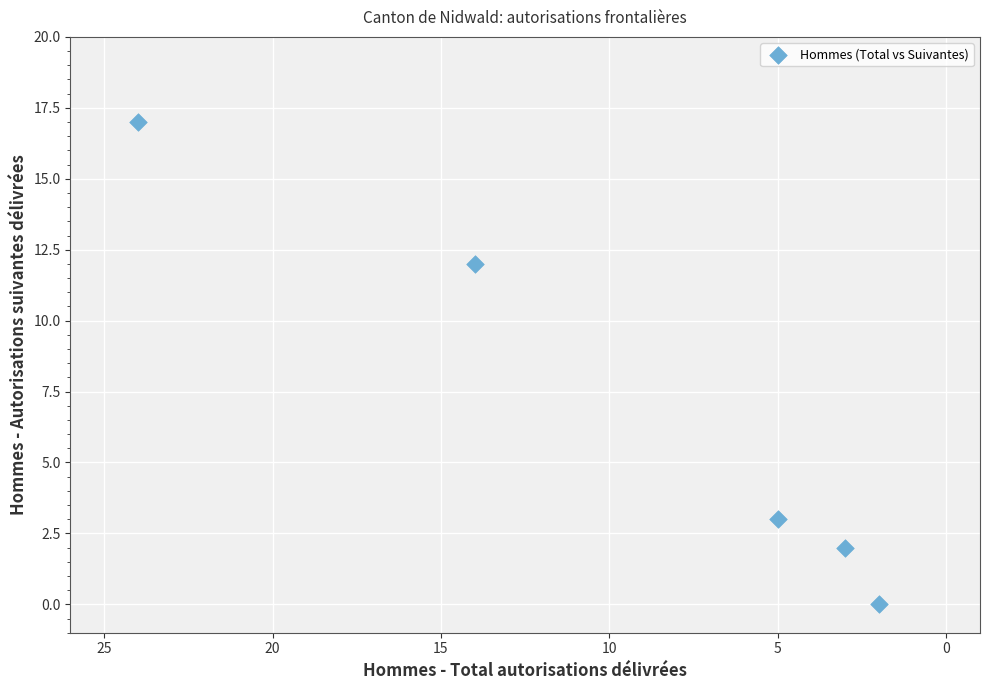

What Y value in the scatter plot is closest to 8?

12